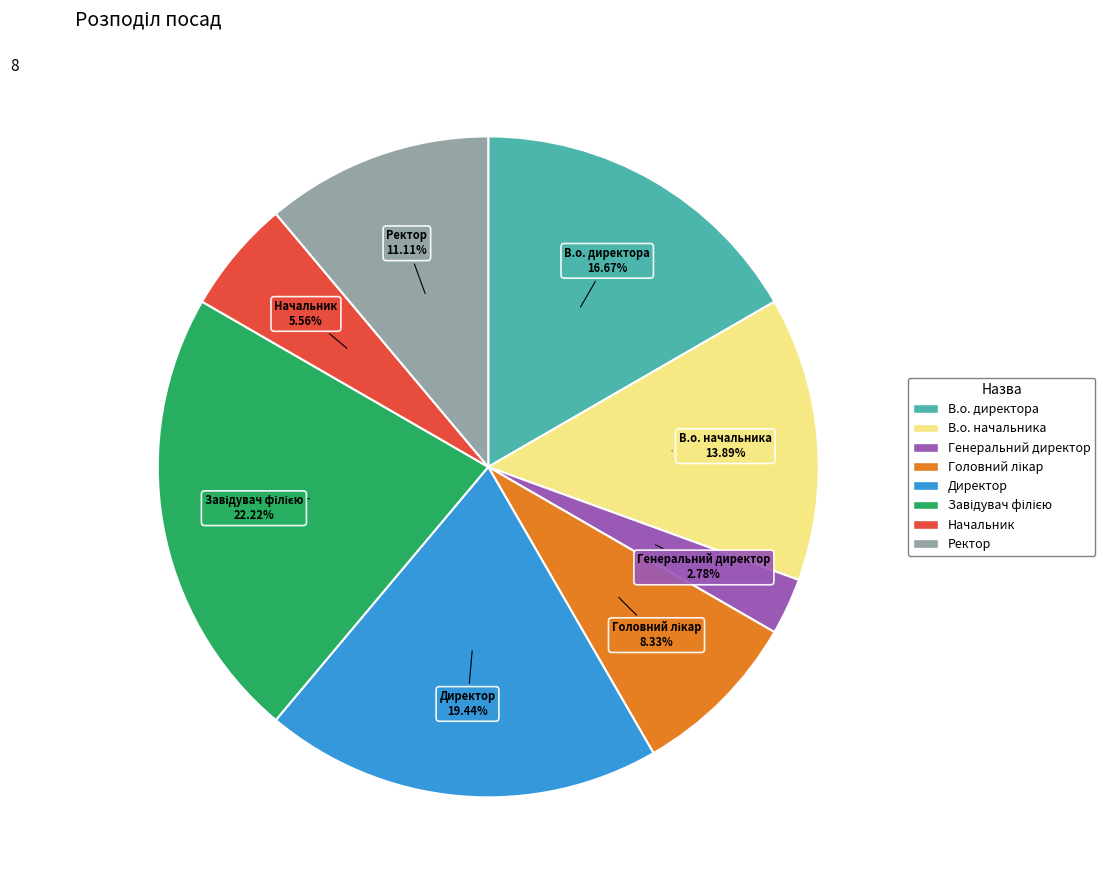

Do Директор and В.о. директора together represent more than half of the pie?

No